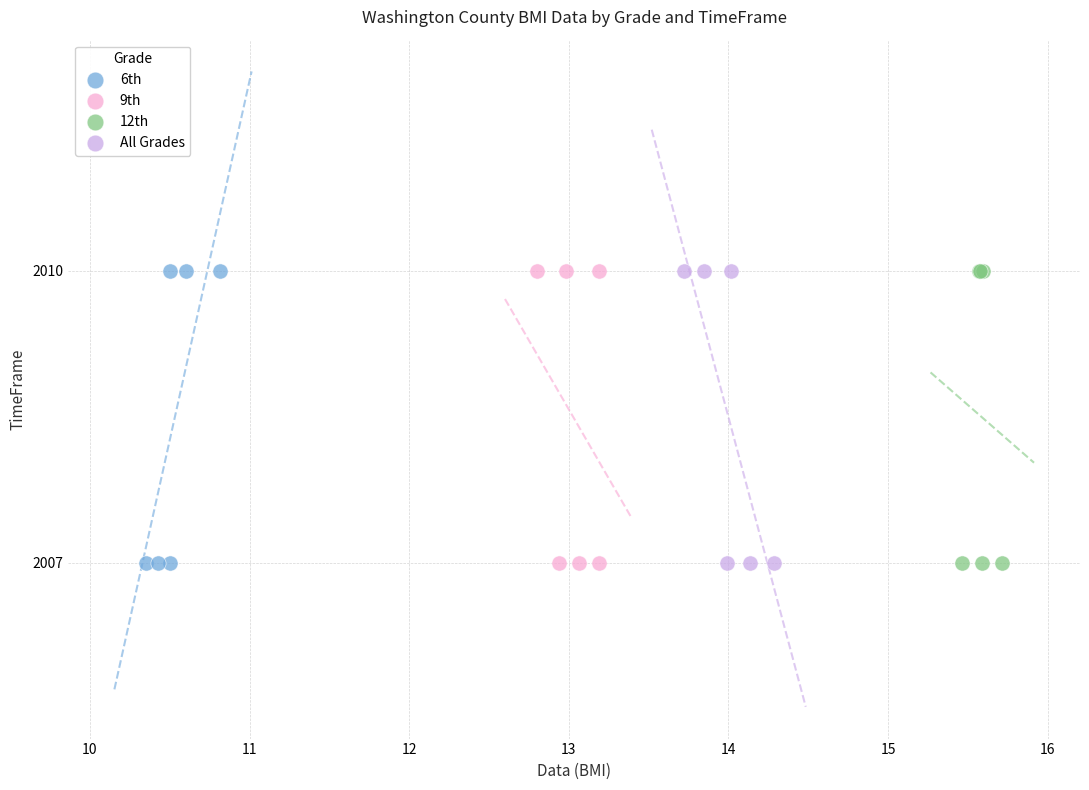

What are all the series names shown in the legend?

6th, 9th, 12th, All Grades